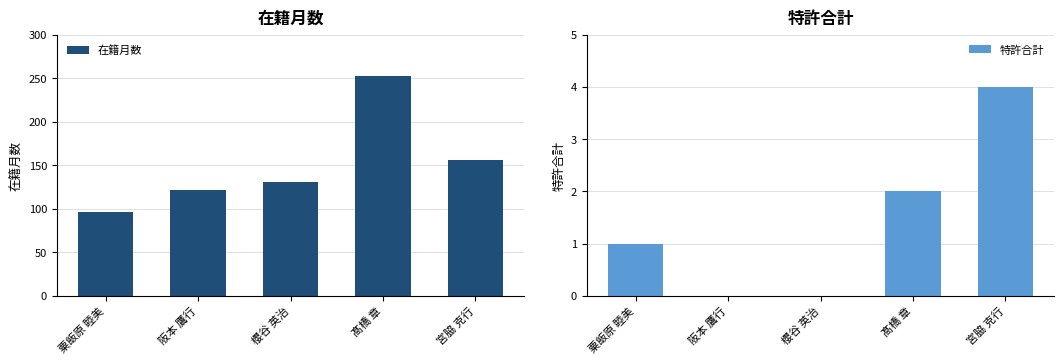

At how many categories does at least one series exceed 188?

1